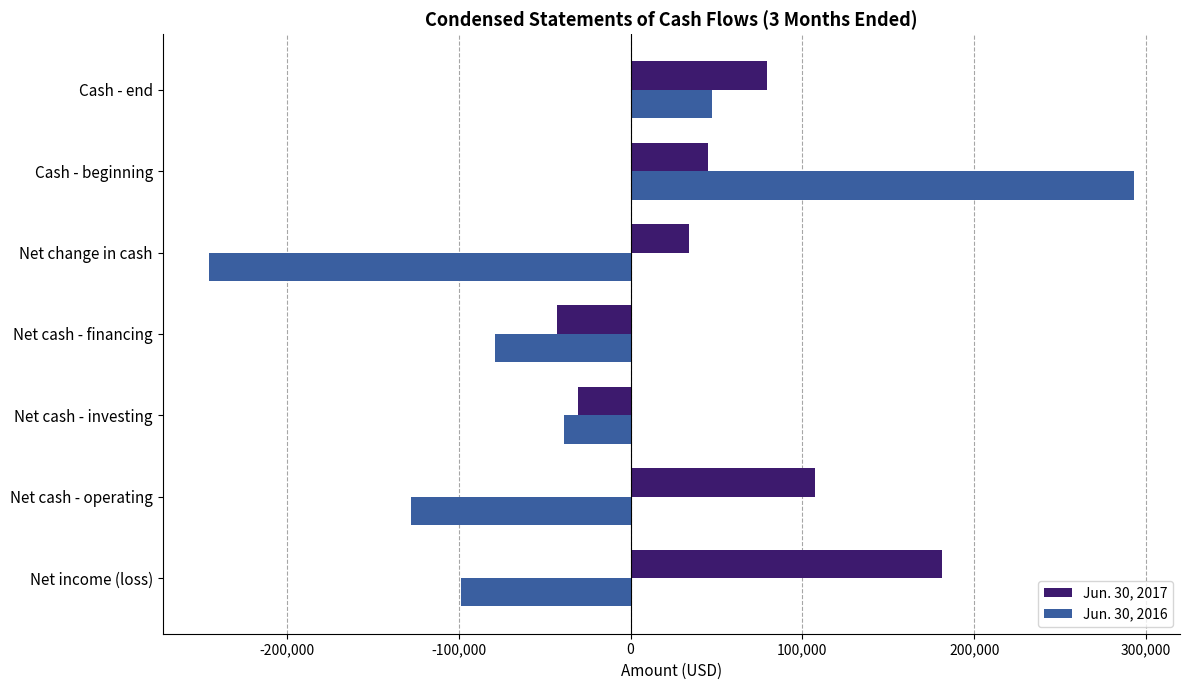

Which series has the widest spread of values?

Jun. 30, 2016